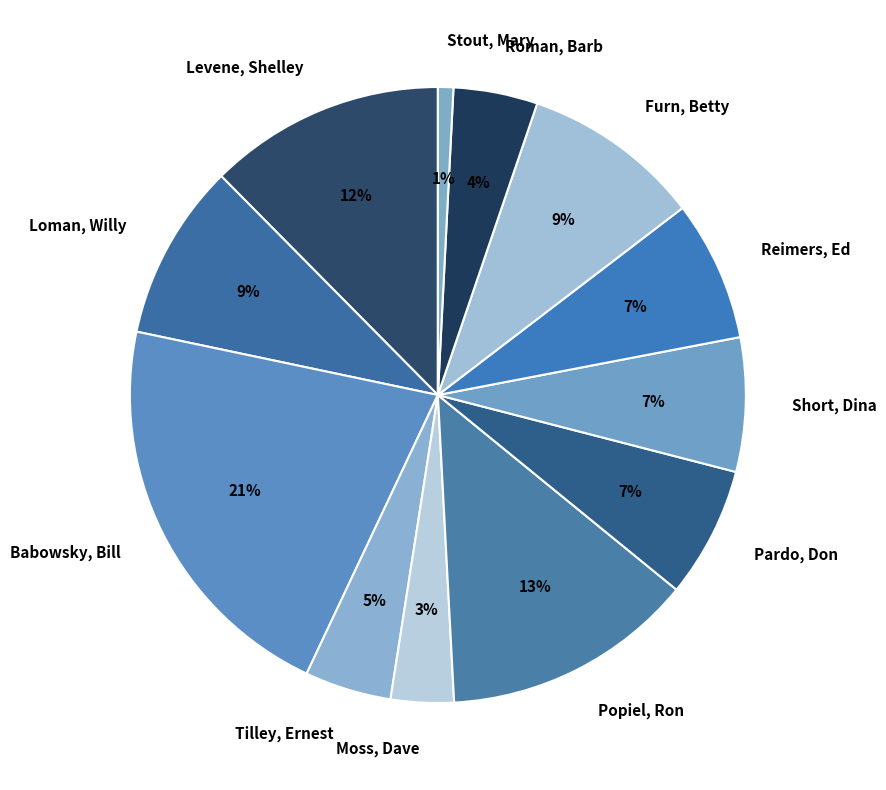

Does any single category account for the majority?

No